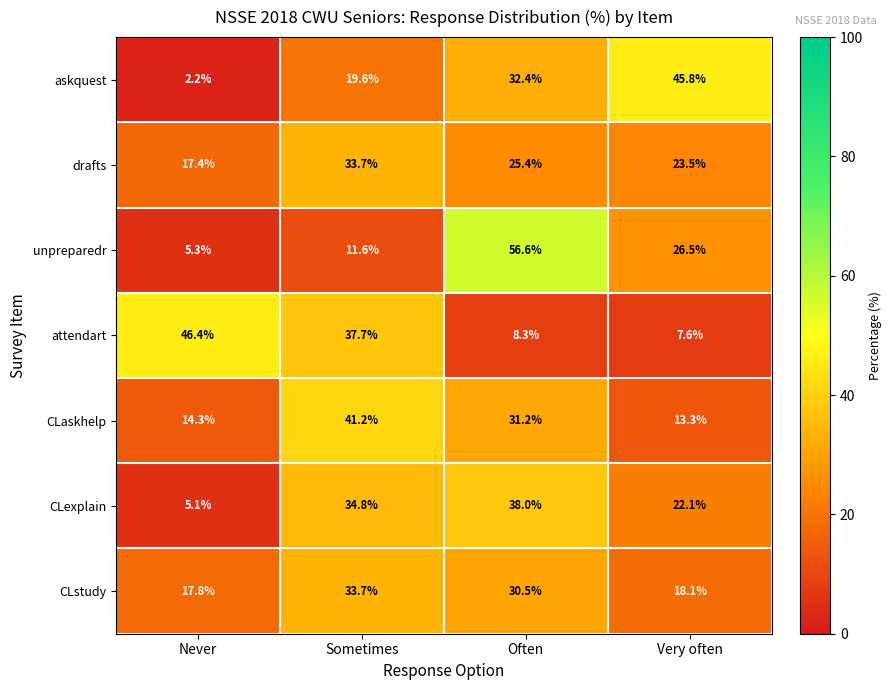

What is the maximum value for attendart?

46.4